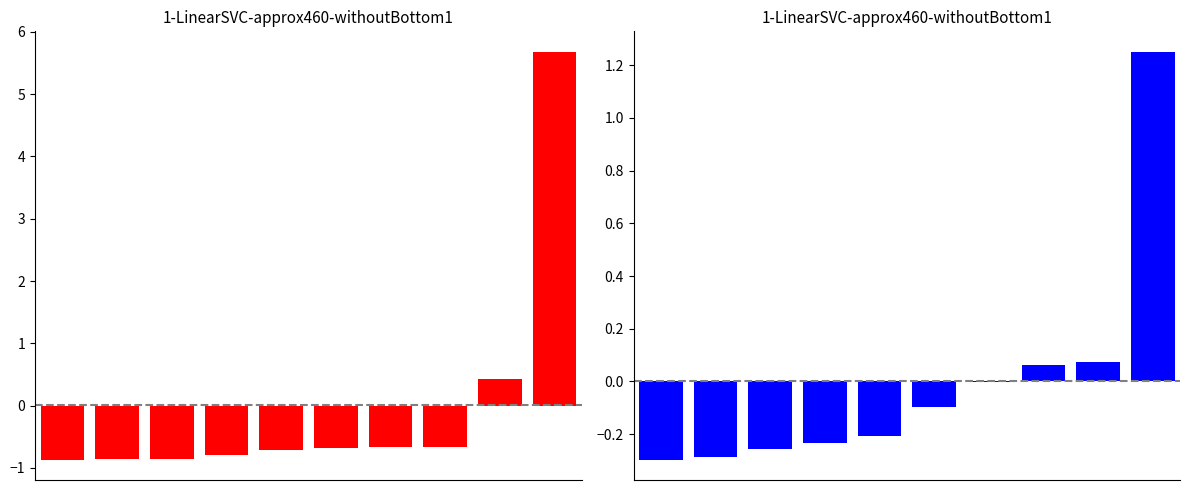

True or false: Jan-Mar has a value of -1.0 at 4.

False